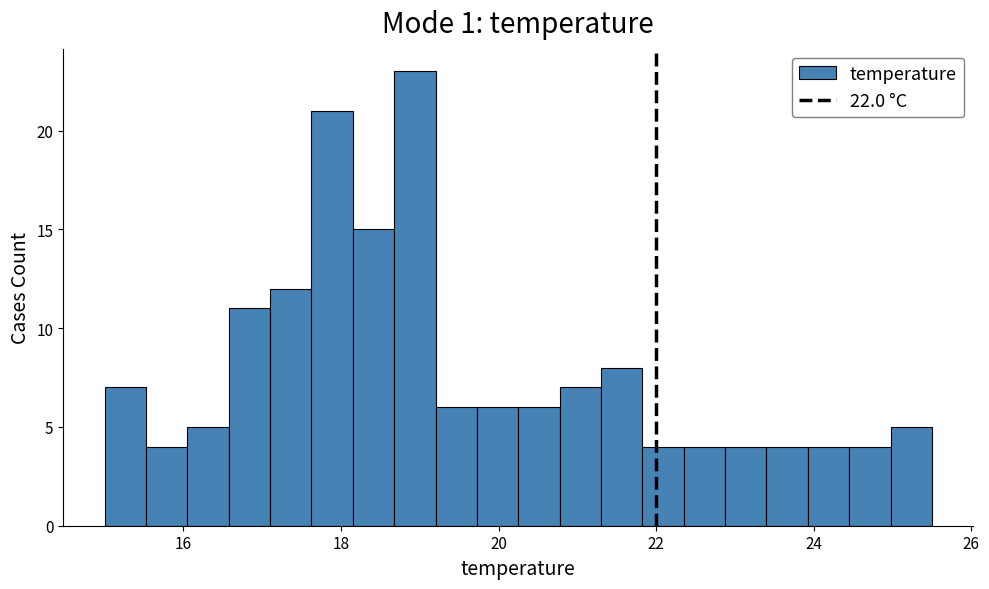

Read against the x-axis, roughly where is the centre of the tallest bar?

19.0